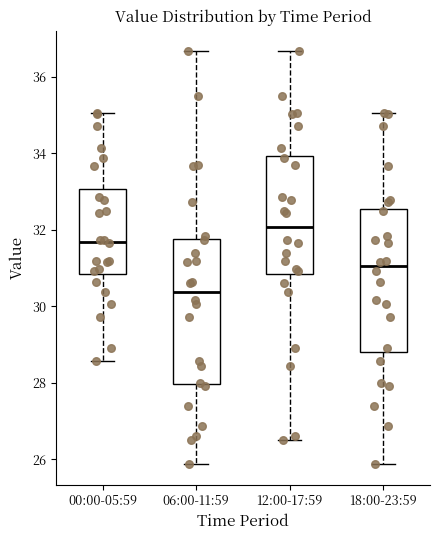

Where does the median line of the box for 06:00-11:59 sit on the y-axis? The values are not printed on the chart, so give them approximately, as read against the axis.

30.4